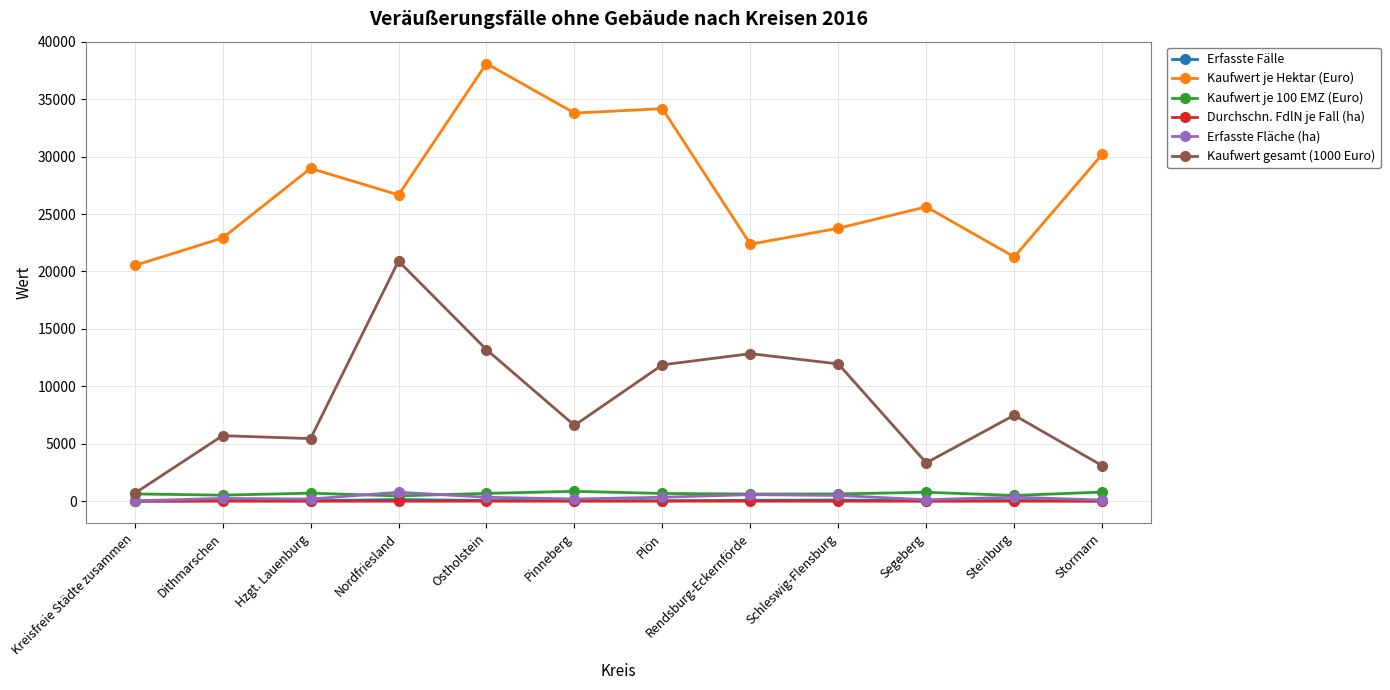

At which category does Kaufwert je Hektar (Euro) reach its first local peak?

Hzgt. Lauenburg